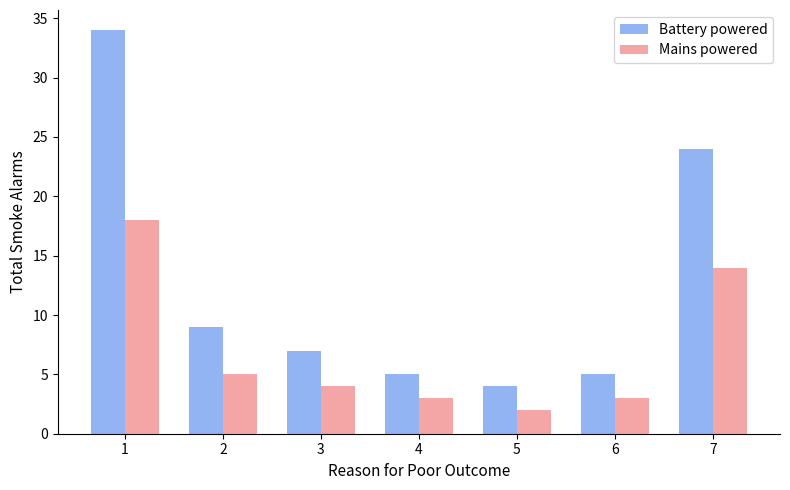

How many bars are there in each group?

2